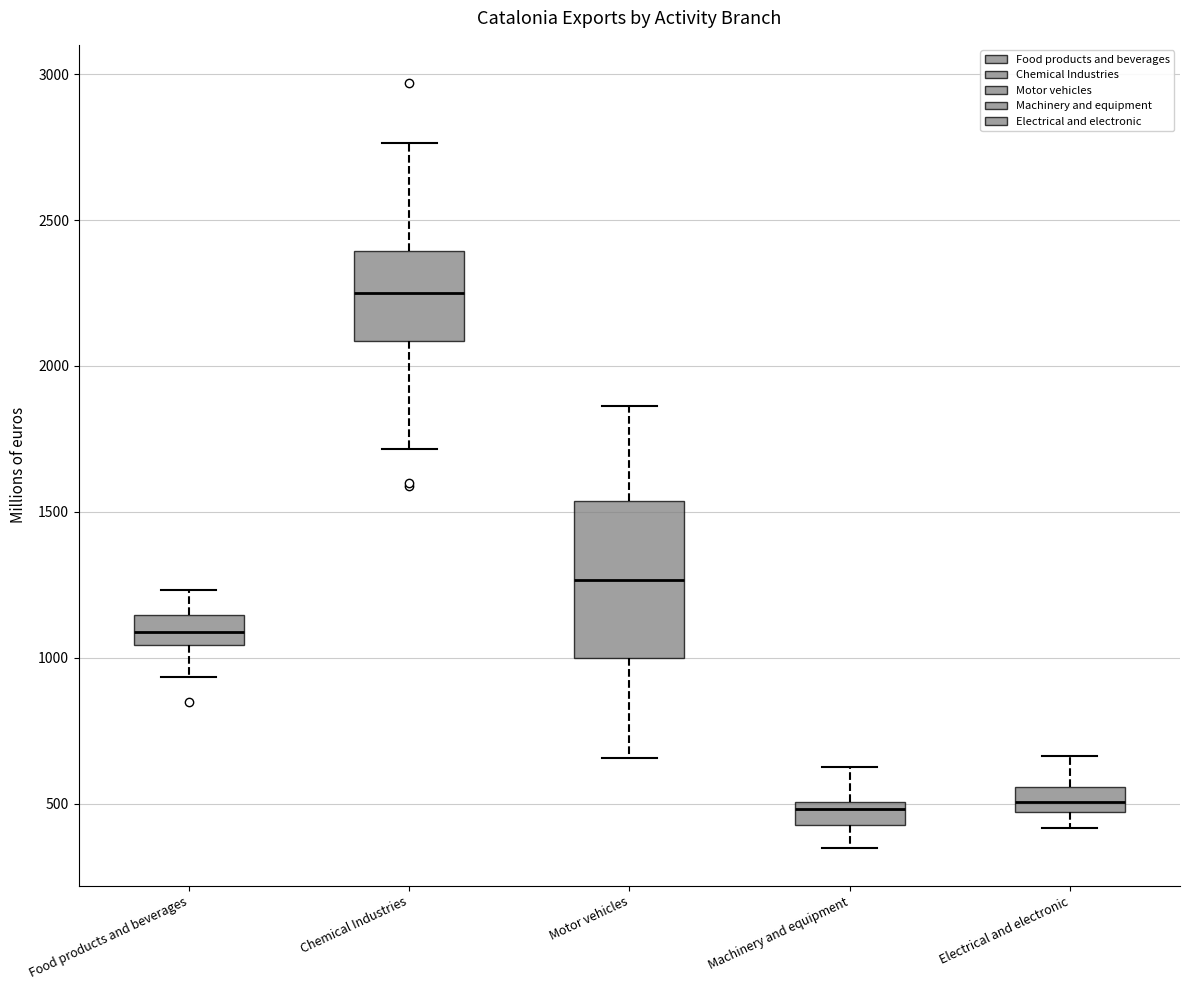

Where does the upper whisker of the box for Food products and beverages end on the y-axis? The values are not printed on the chart, so give them approximately, as read against the axis.

1250